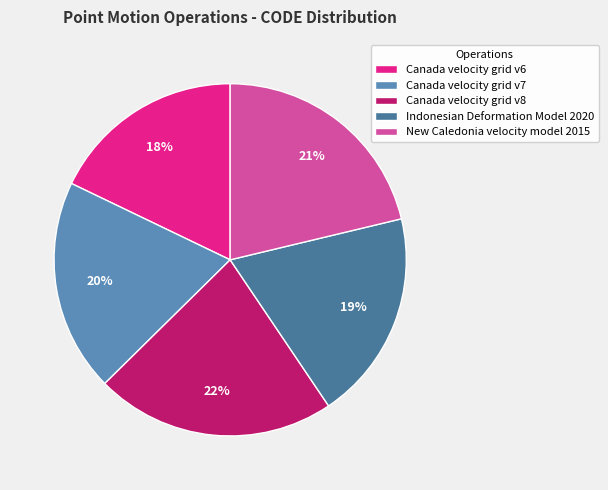

To the nearest percent, what percentage of the pie is New Caledonia velocity model 2015?

21%